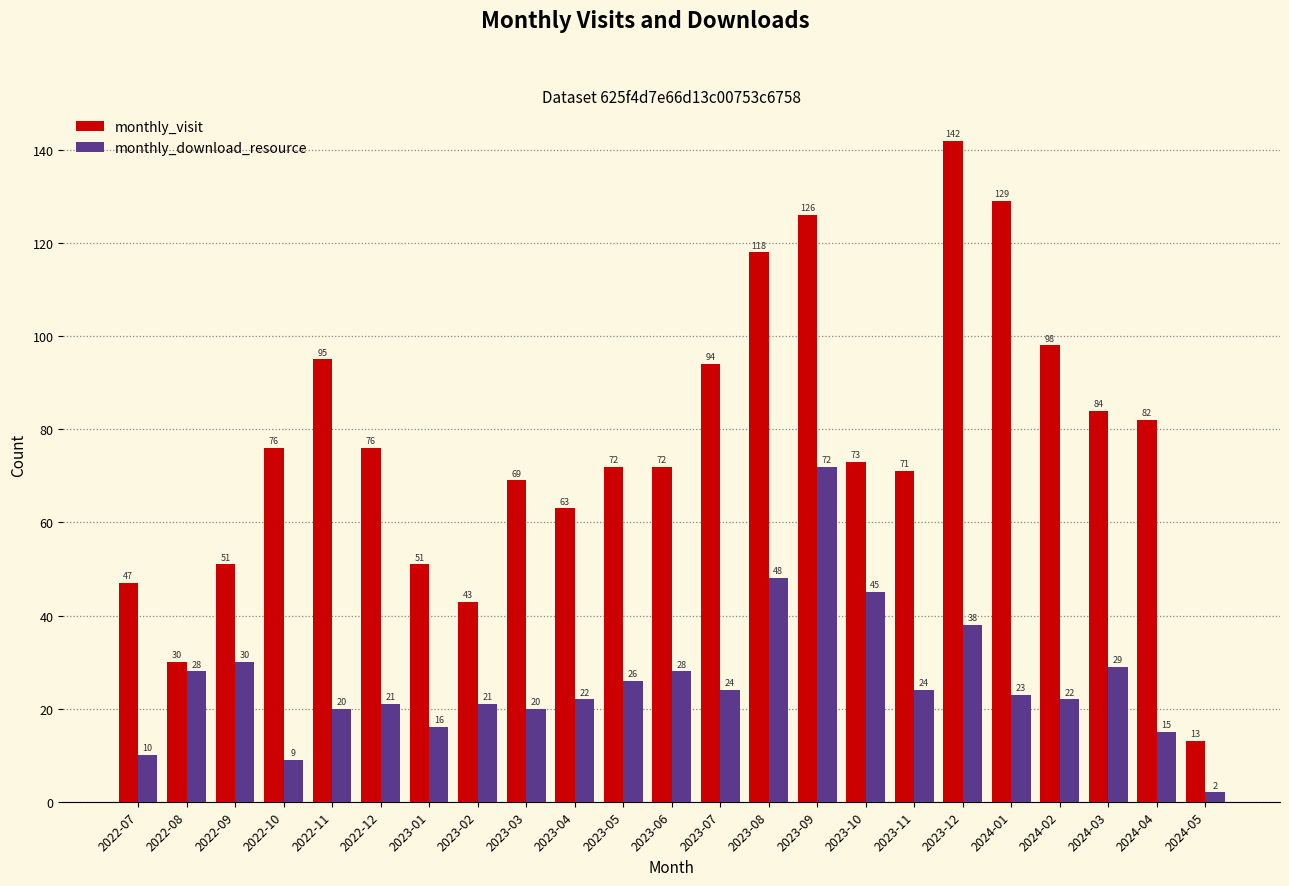

What is the label of the 15th bar from the right?

2023-03